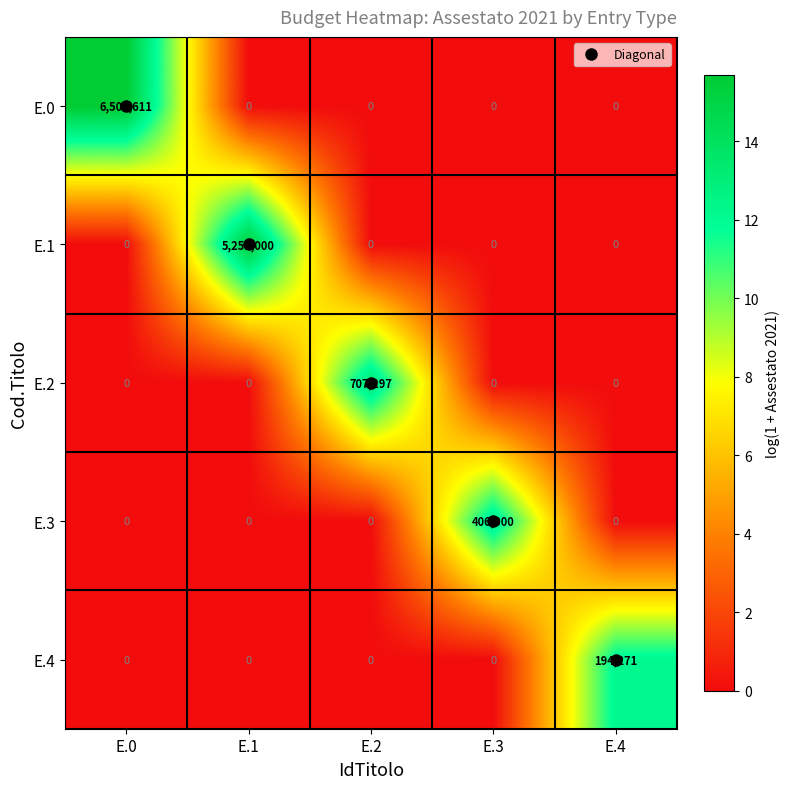

At which category is the sum across all series the highest?

E.0